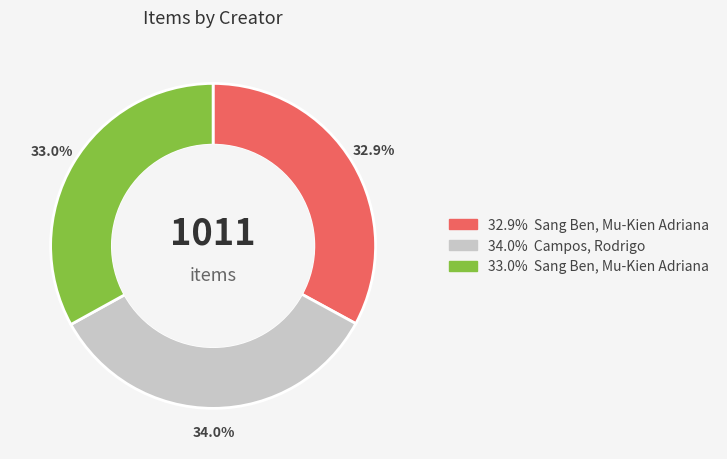

To the nearest percent, what is the average slice percentage?

33%